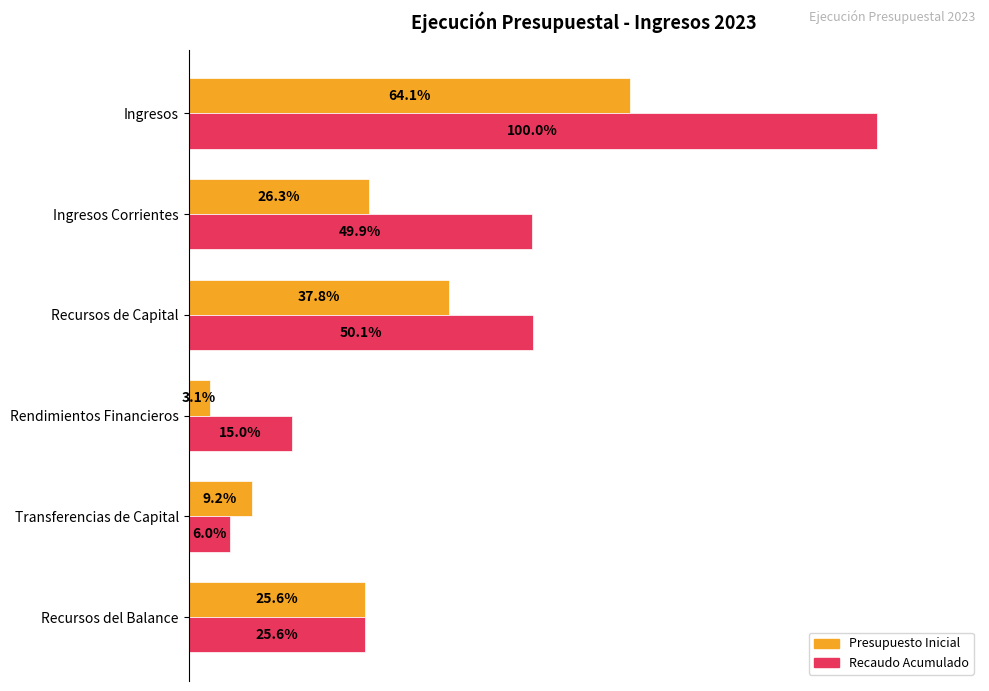

Between Ingresos and Transferencias de Capital, which series saw the biggest shift?

Recaudo Acumulado